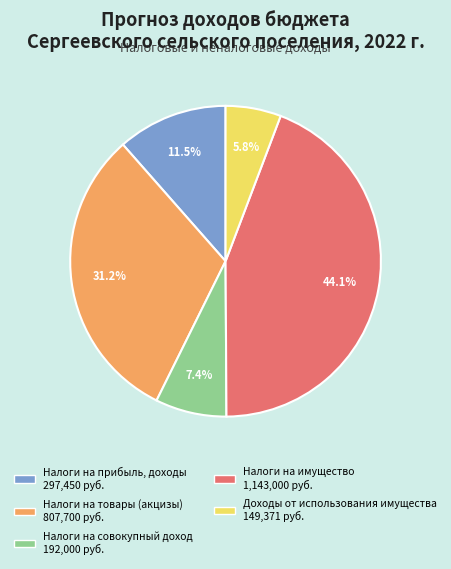

Count the number of slices in the pie.

5